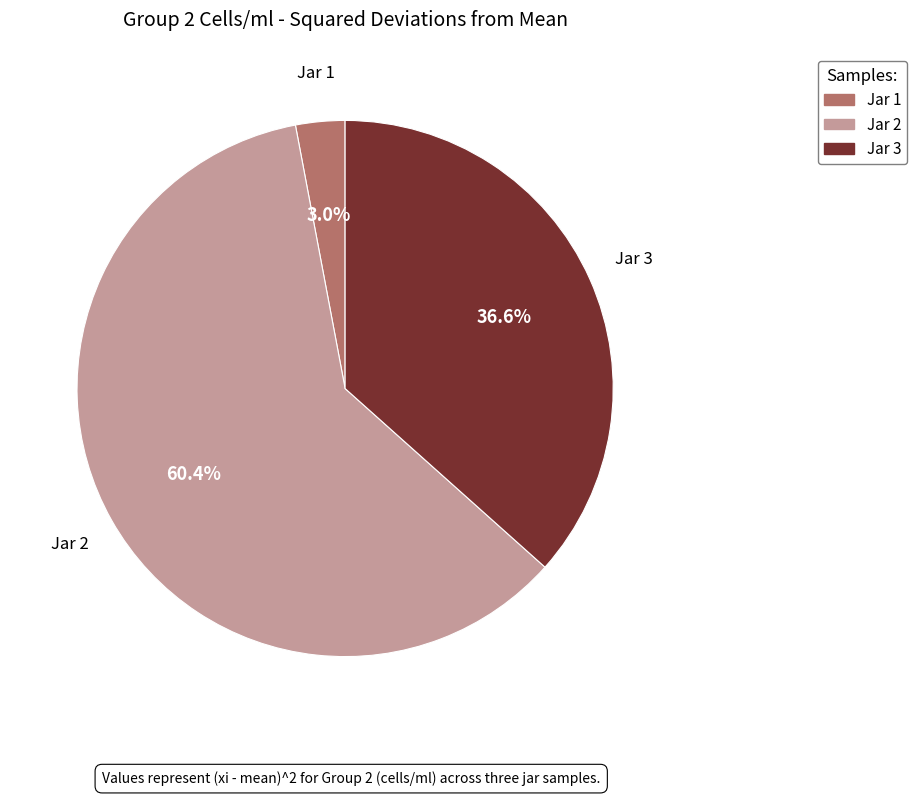

To the nearest percent, what percentage of the pie is Jar 3?

37%